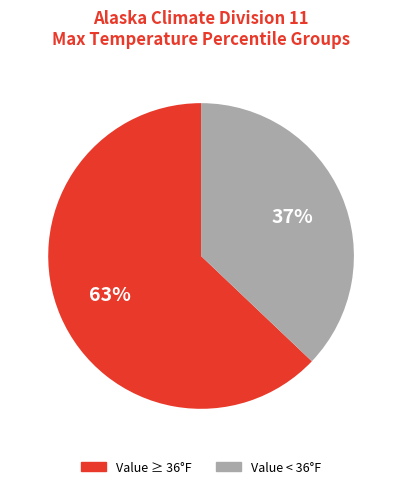

Is there any slice that represents more than half of the pie?

Yes